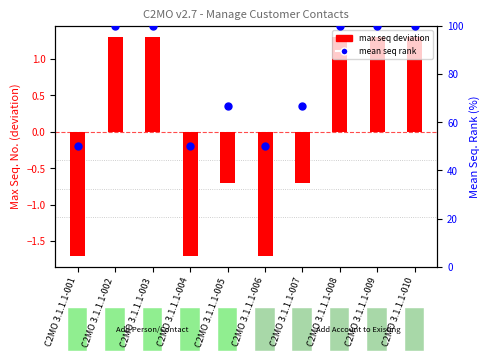

What are all the series names shown in the legend?

max seq deviation, mean seq rank